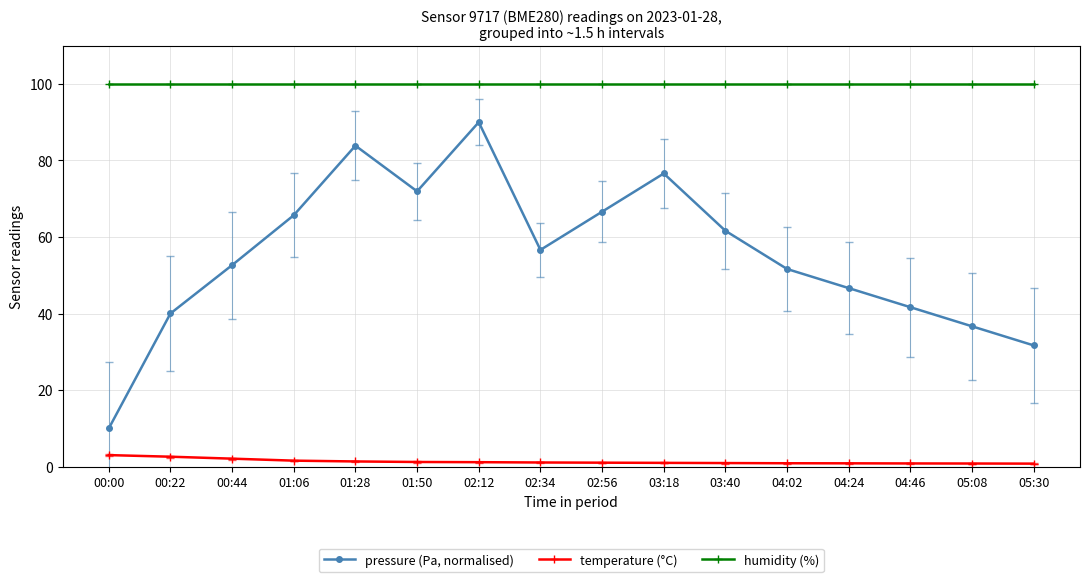

At 03:40, list the series in order from largest to smallest.

humidity (%), pressure (Pa, normalised), temperature (°C)